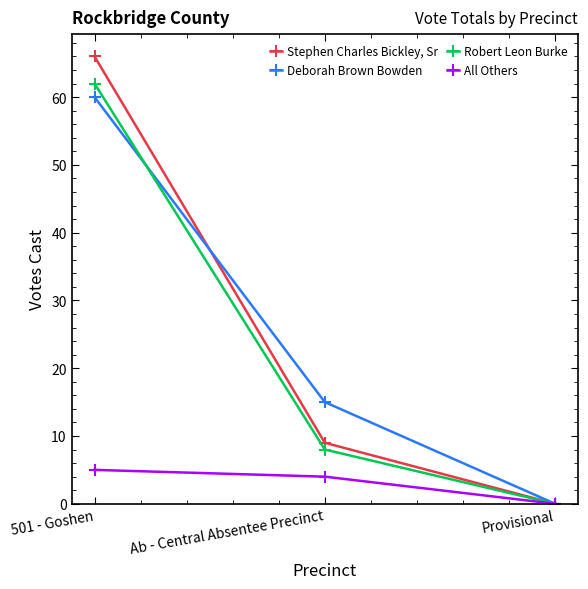

Is the value of Robert Leon Burke at Ab - Central Absentee Precinct greater than the value of Deborah Brown Bowden at Provisional?

Yes